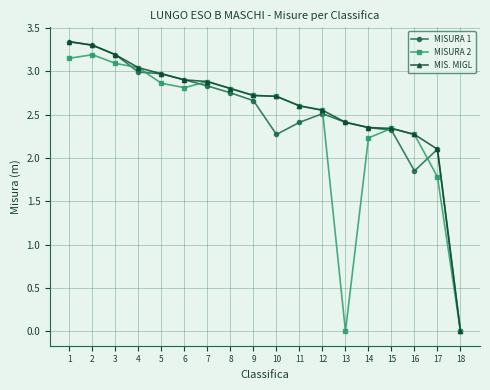

Between 7 and 9, which series saw the biggest shift?

MISURA 1